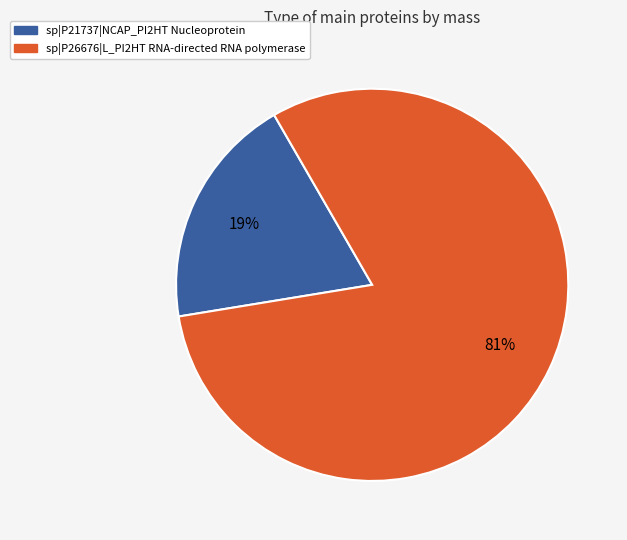

What percentage is the sp|P21737|NCAP_PI2HT Nucleoprotein slice, to the nearest percent?

19%